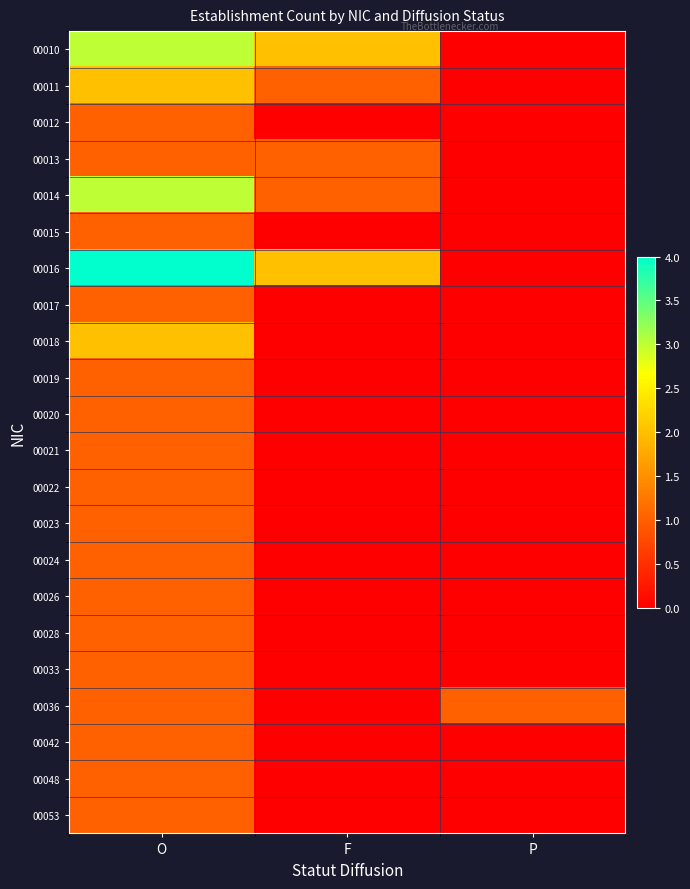

What is the spread (max minus min) of values at P?

1